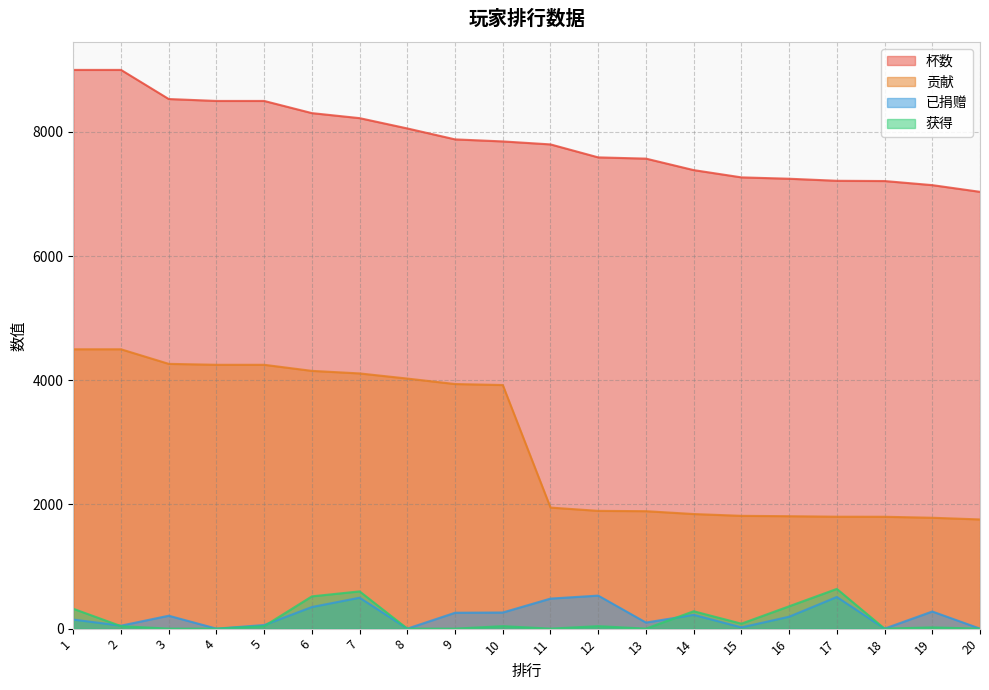

At 12, list the series in order from largest to smallest.

杯数, 贡献, 已捐赠, 获得